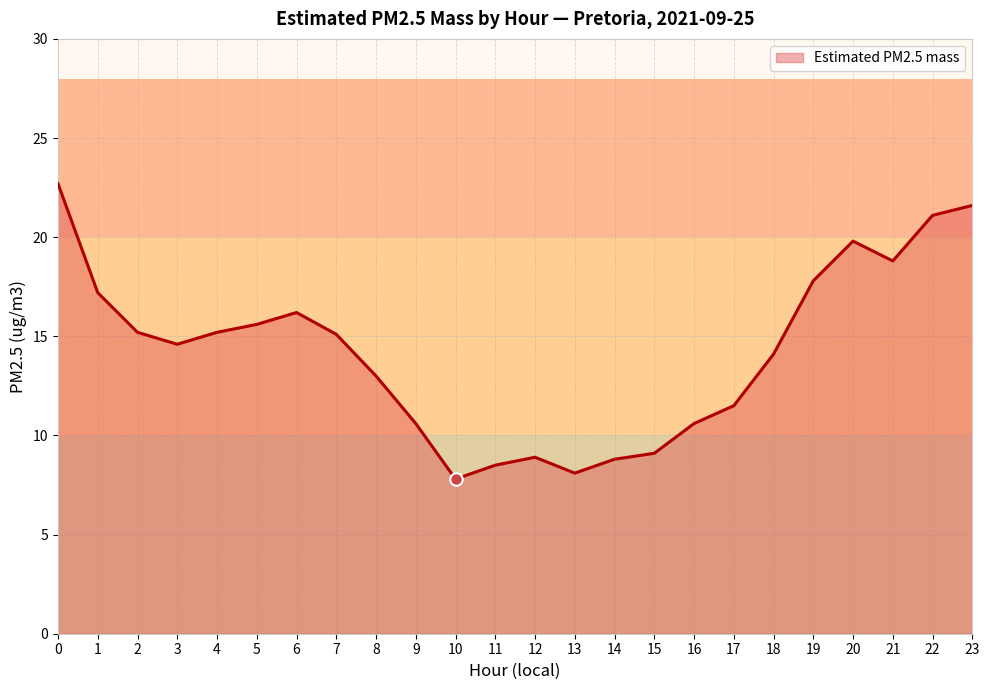

How many interior local peaks (higher than both neighbors) does the data have?

3